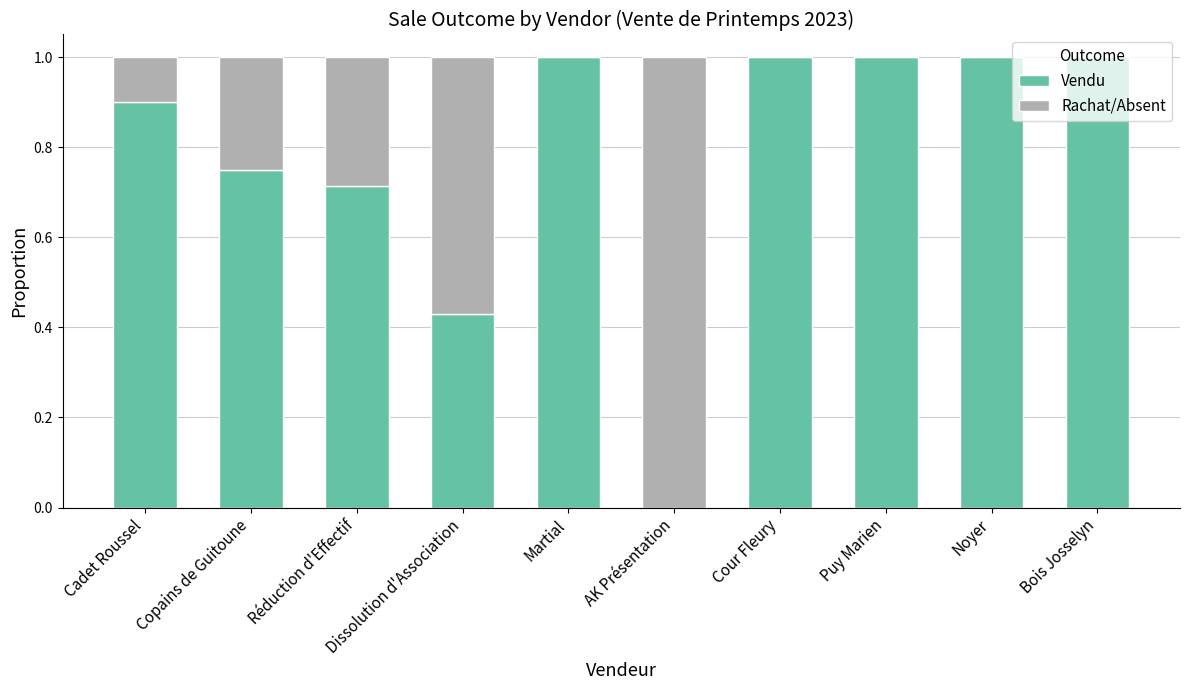

What is the sum of the Vendu values at Puy Marien and Cour Fleury?

2.0